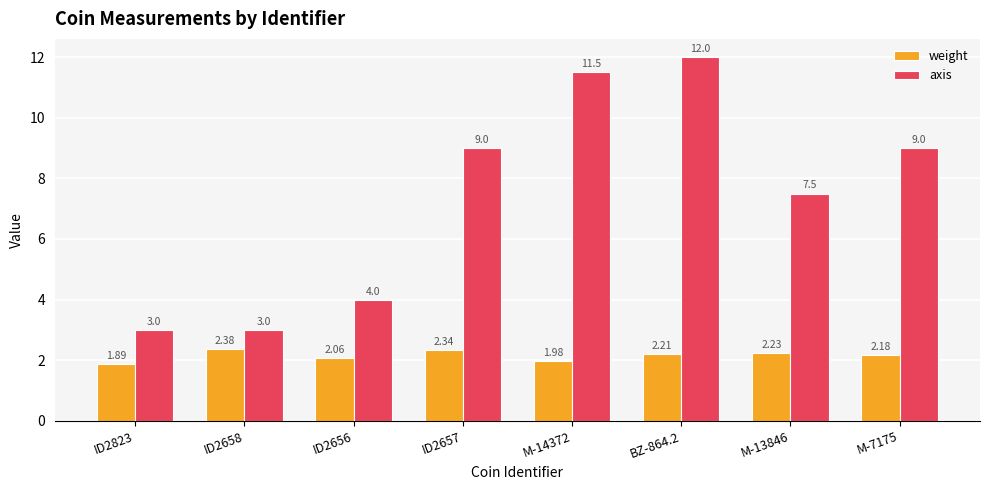

What value does the axis series have at ID2823?

3.0